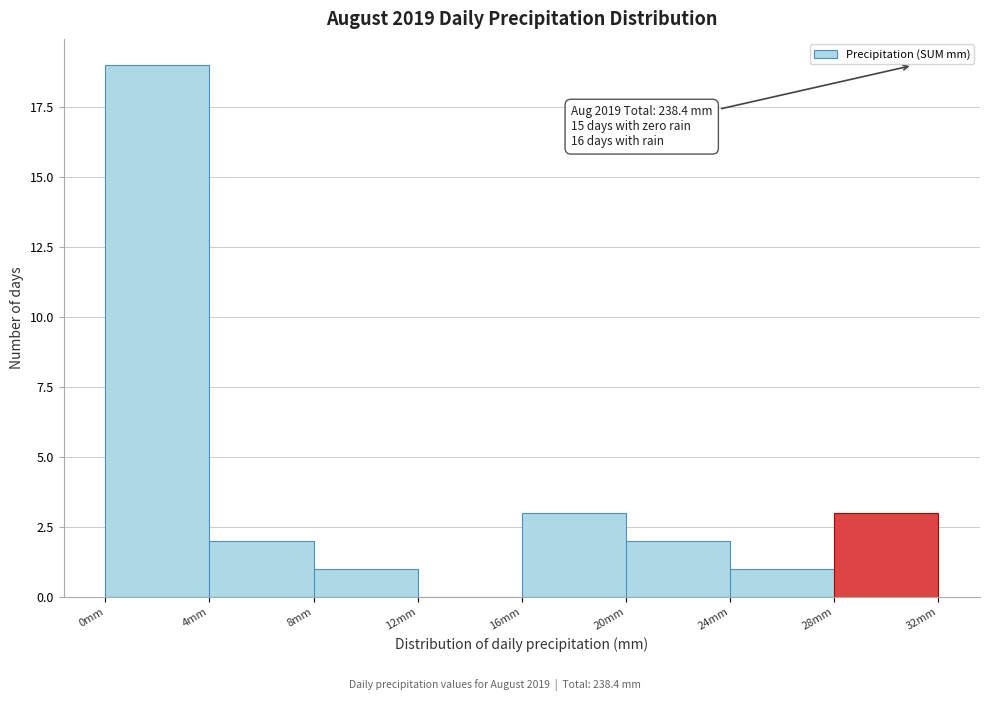

Over which range of the x-axis is the bar tallest?

0 to 4